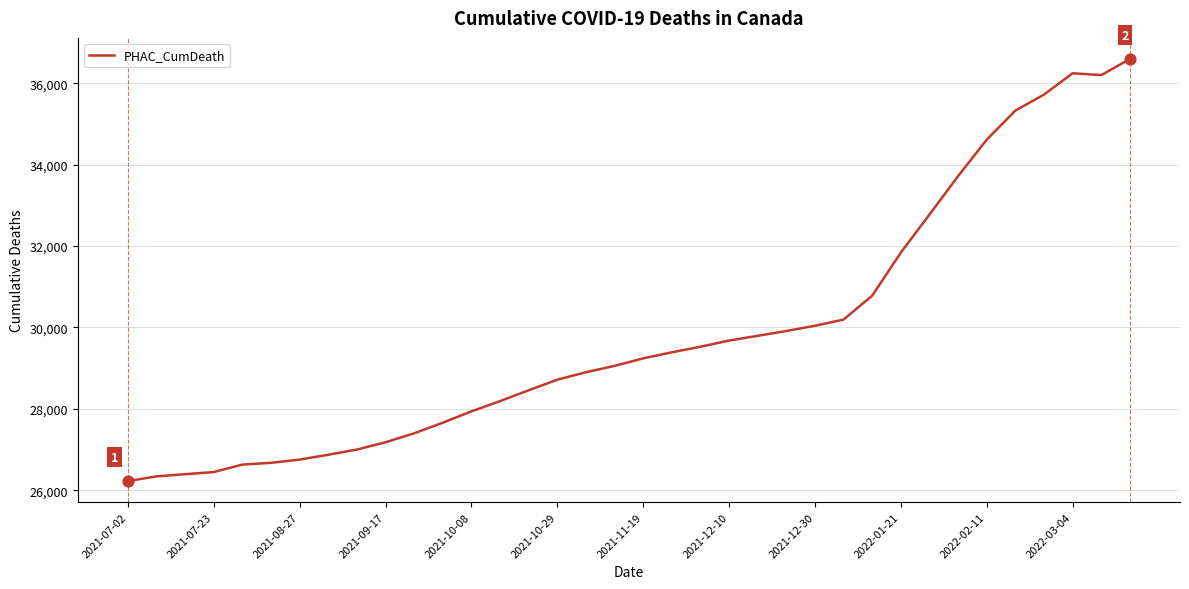

What is the minimum value shown in the chart?

26227